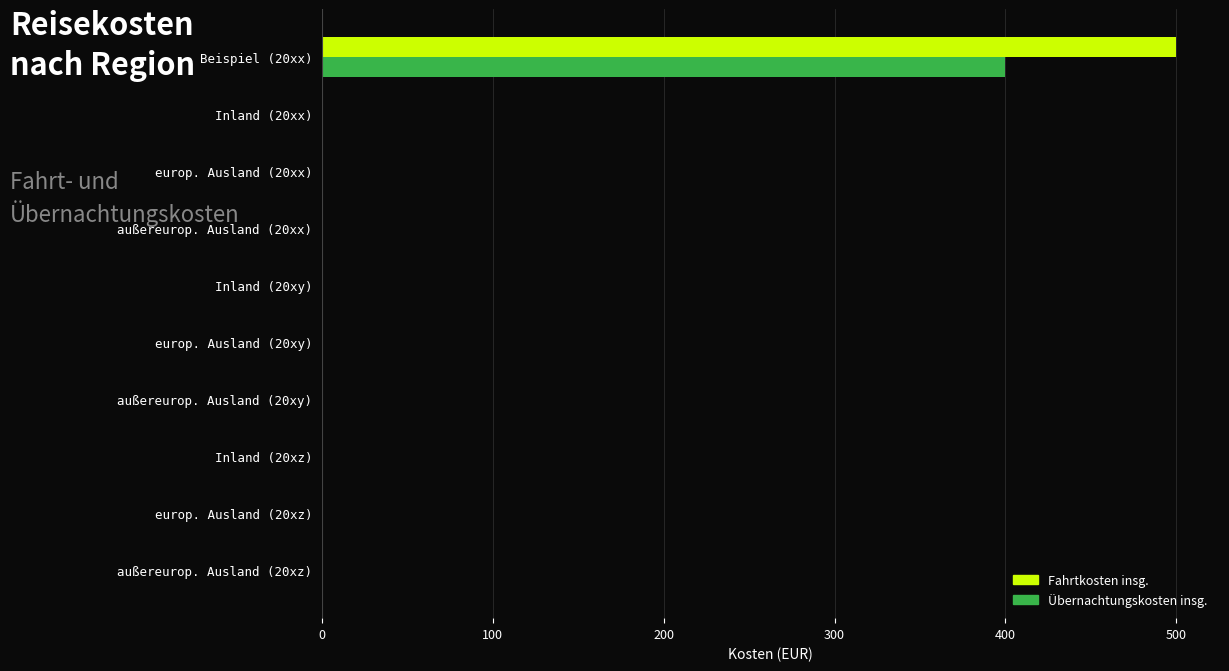

Is the value of Übernachtungskosten insg. at außereurop. Ausland (20xz) greater than the value of Fahrtkosten insg. at Beispiel (20xx)?

No